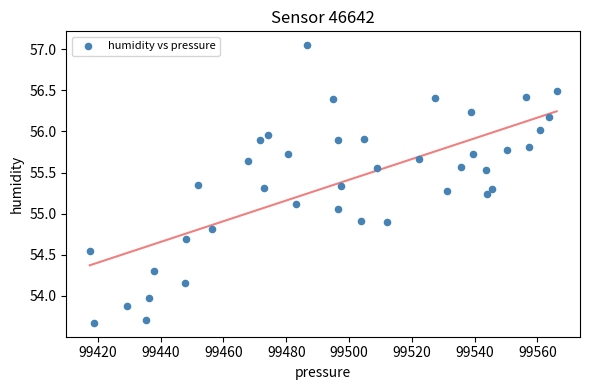

What is the range of X values (max minus min)?

148.7